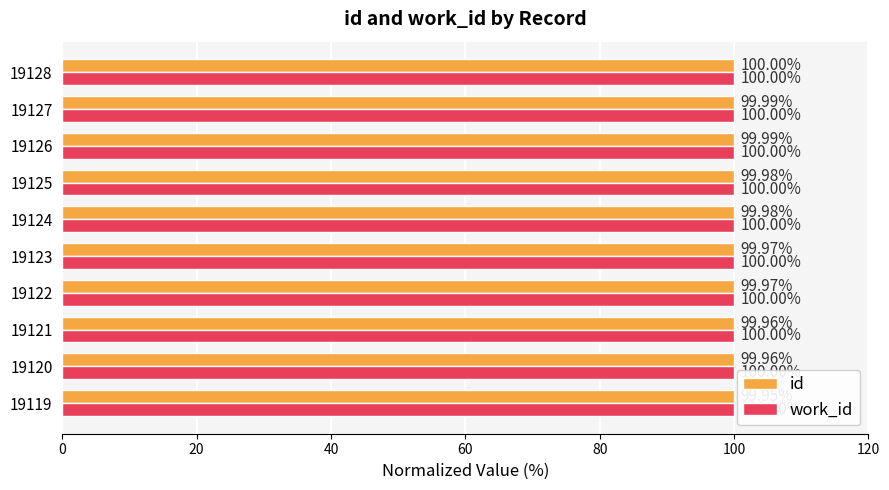

At 19125, list the series in order from smallest to largest.

id, work_id